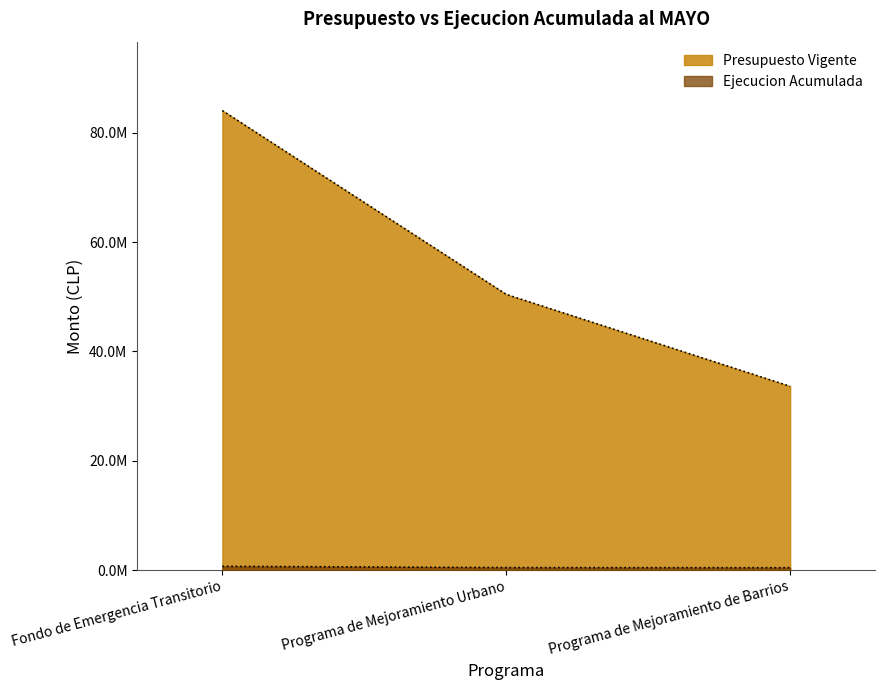

At how many categories does at least one series exceed 19180142?

3